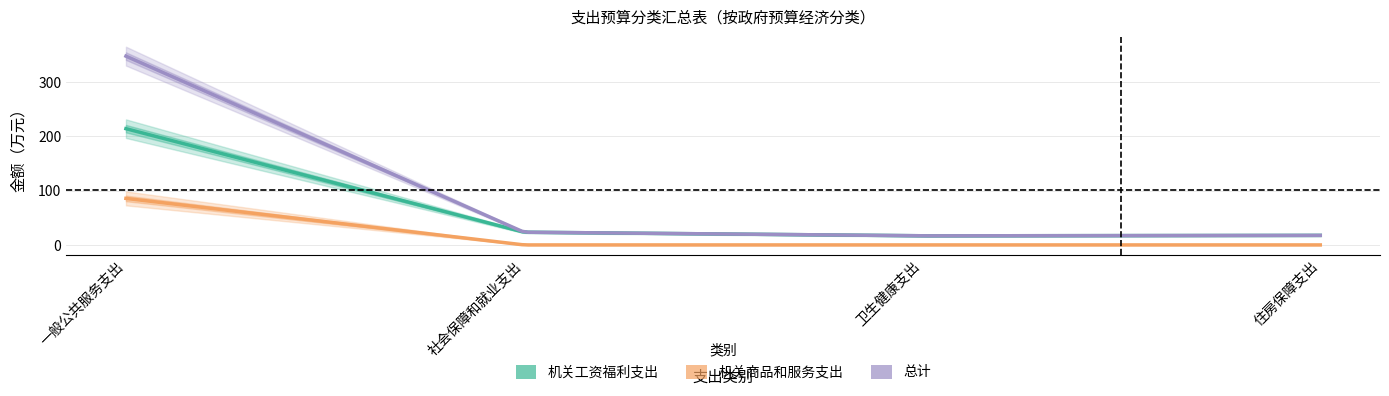

True or false: 机关商品和服务支出 has a value of 0.0 at 卫生健康支出.

True